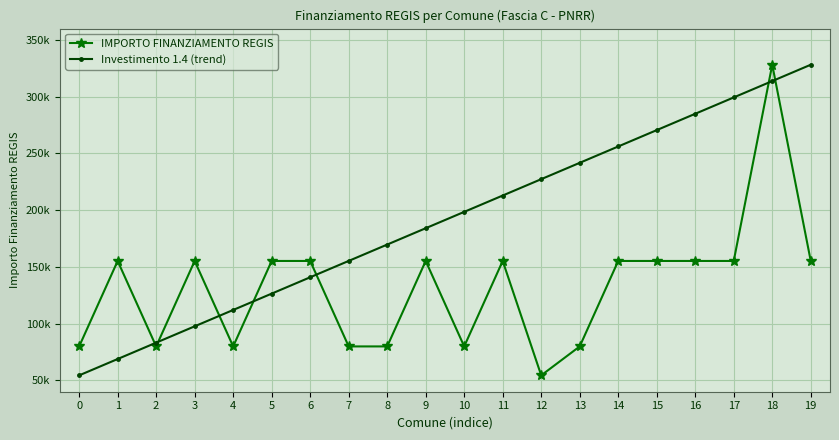

Is this an area chart (filled region under the line)?

No